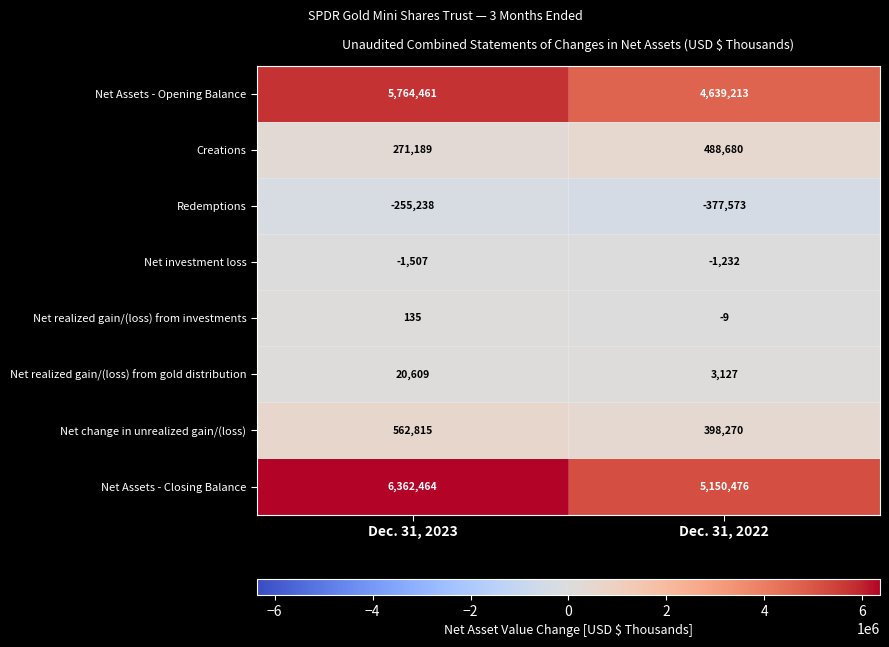

The Creations series shows 657877 at Dec. 31, 2022. True or false?

False